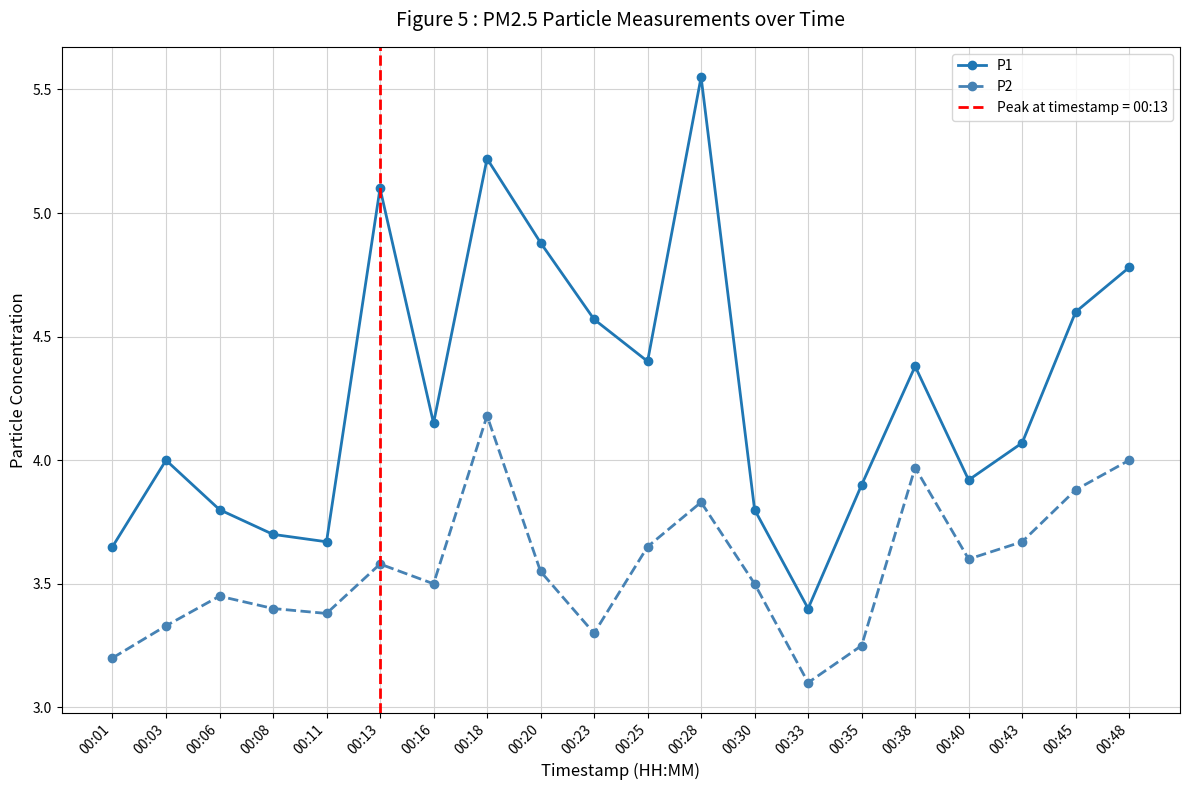

Is it true that P1 equals 5.2 at 00:18?

True